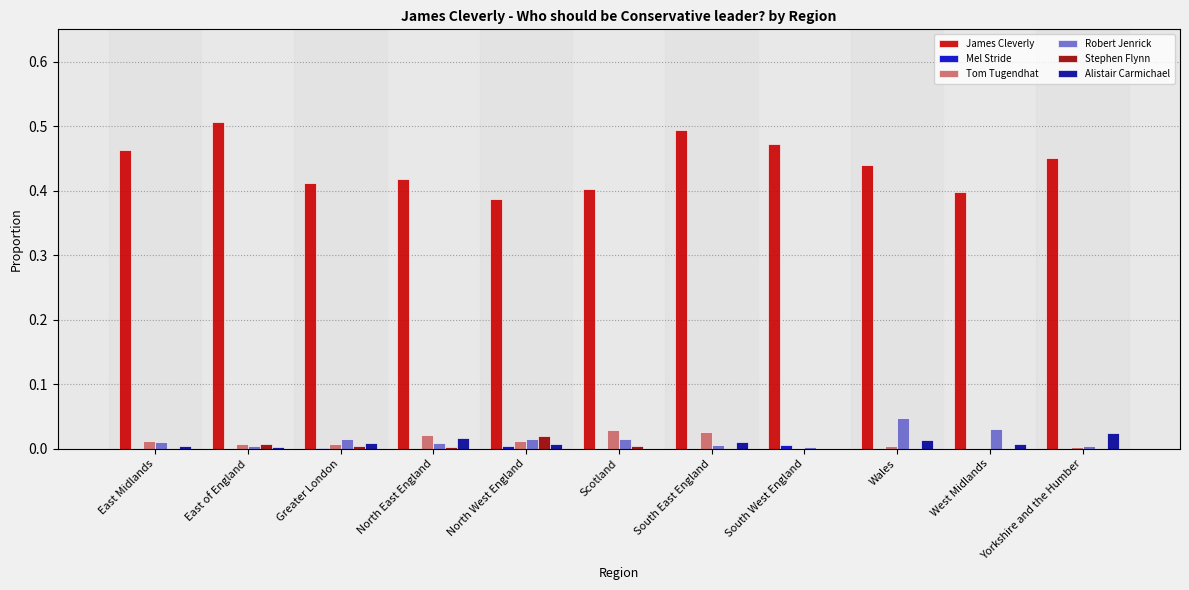

What is the sum of all James Cleverly values?

4.8